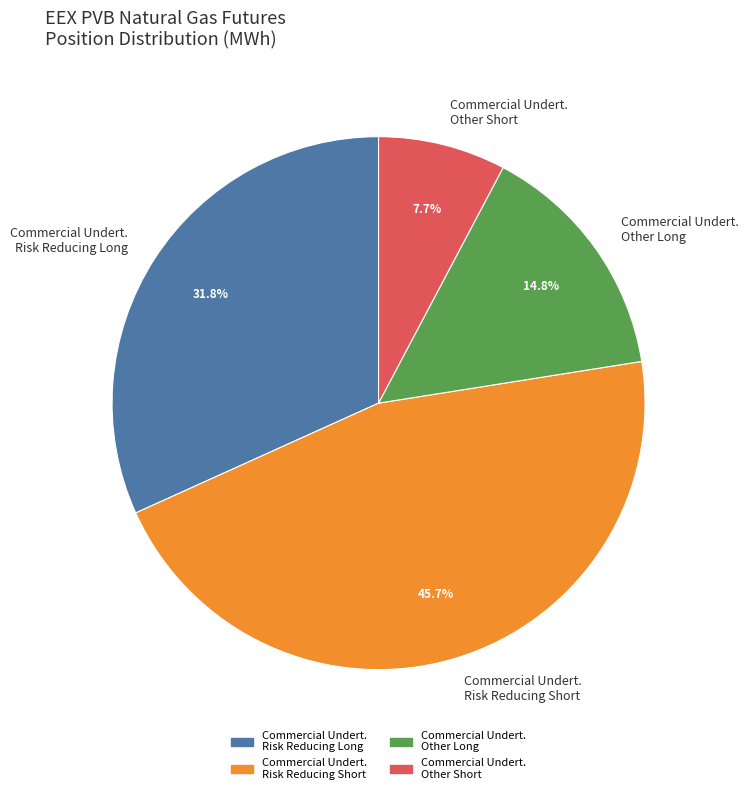

Which category has the smallest portion of the pie?

Commercial Undert. Other Short